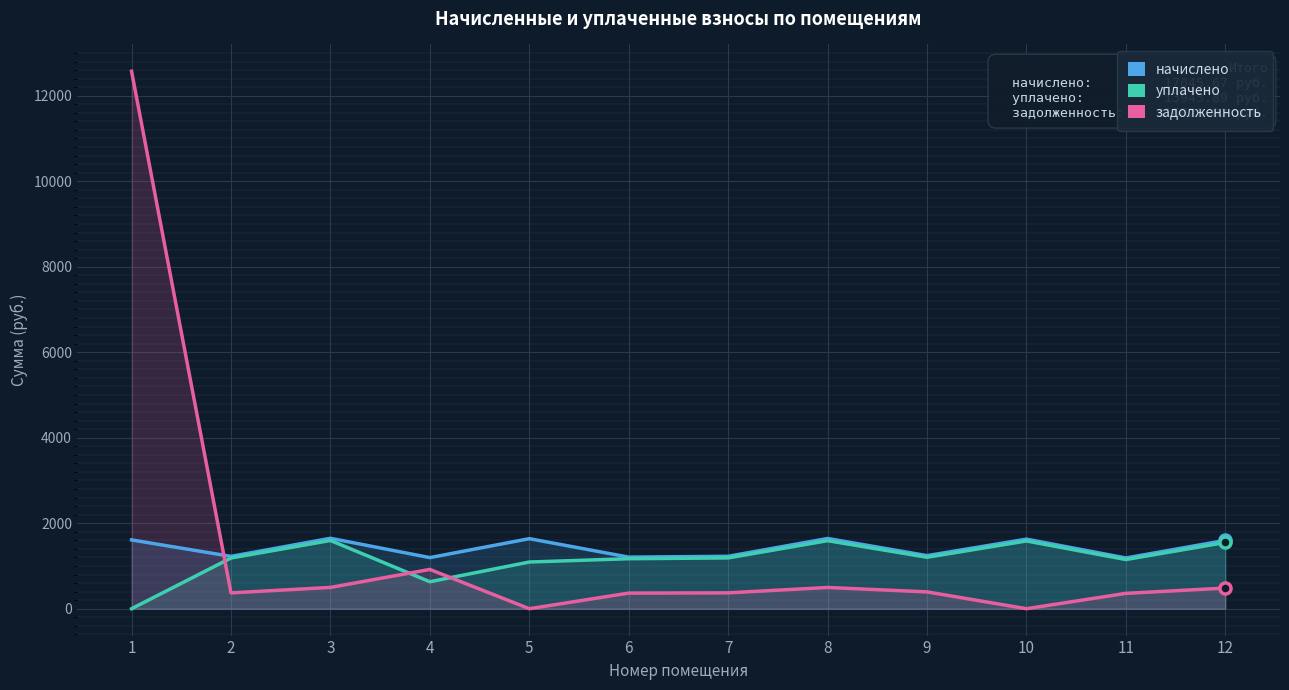

True or false: уплачено and начислено cross at least once.

False